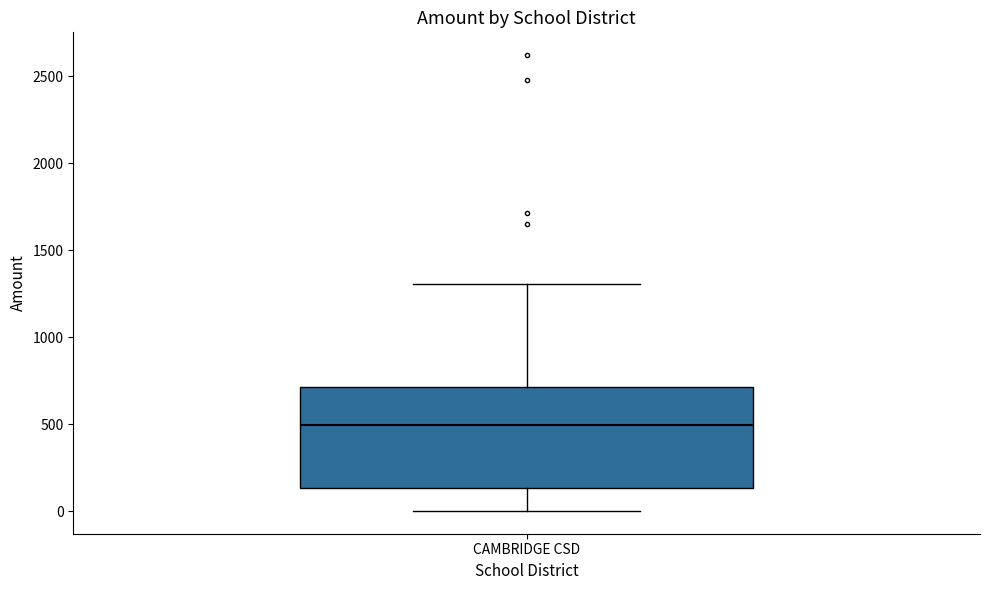

Transcribe this box plot: give where the median line is, the range the box spans, and where the two whiskers end, as read against the y-axis. The values are not printed on the chart, so give them approximately, as read against the axis.

median 500, box 150 to 700, whiskers 0 to 1300